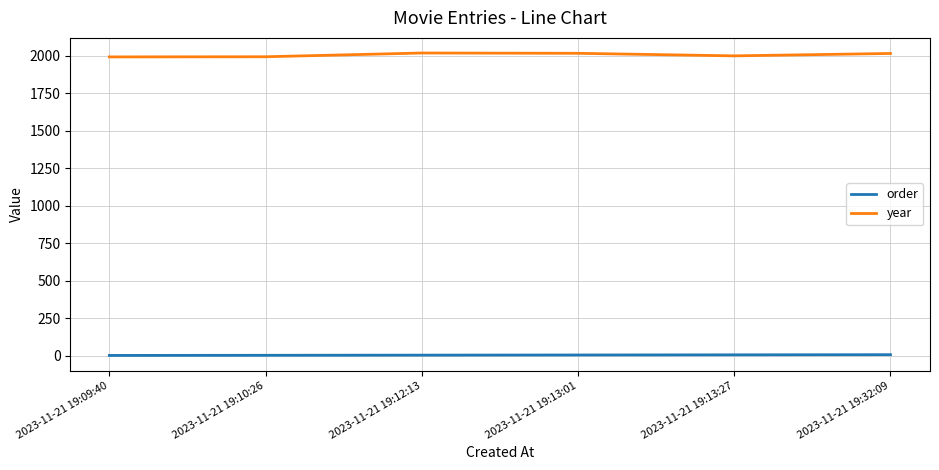

True or false: year and order cross at least once.

False